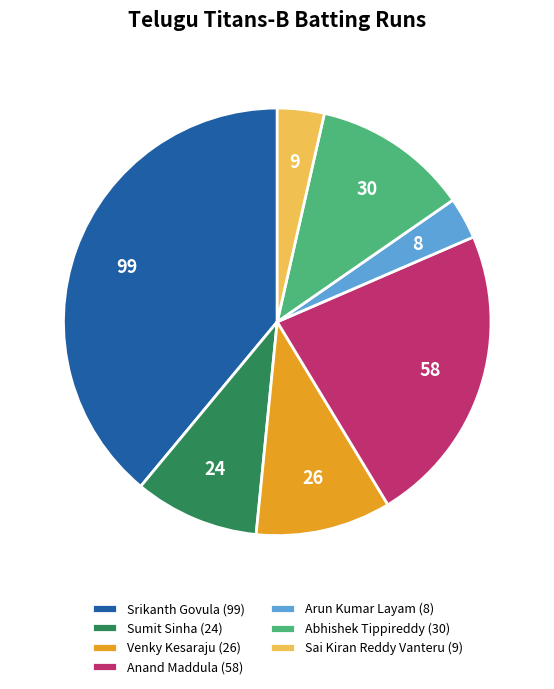

Between Arun Kumar Layam and Venky Kesaraju, which is larger?

Venky Kesaraju